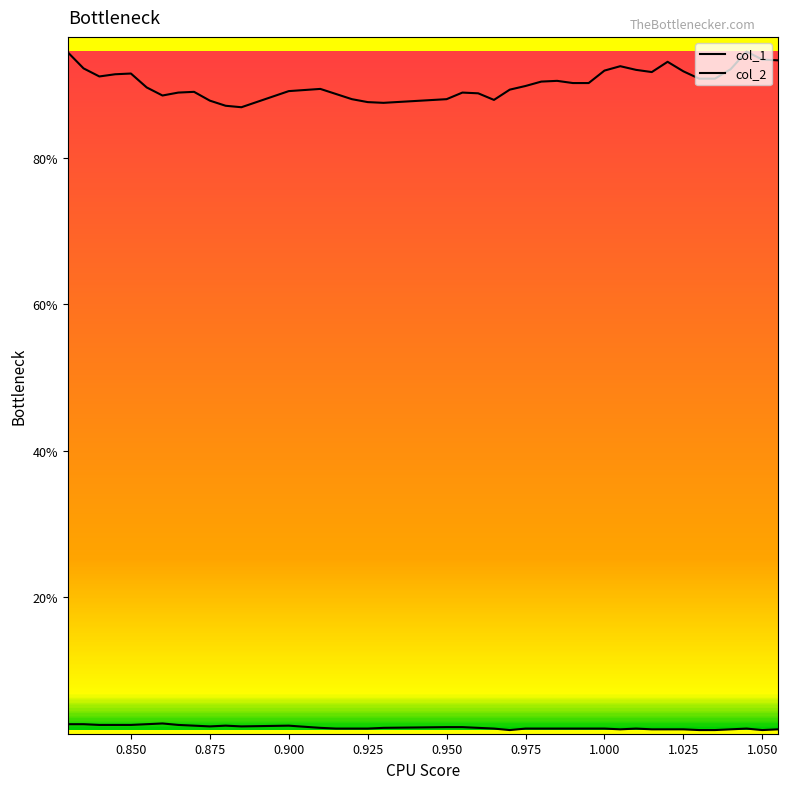

Does the chart display data point markers on the line(s)?

No